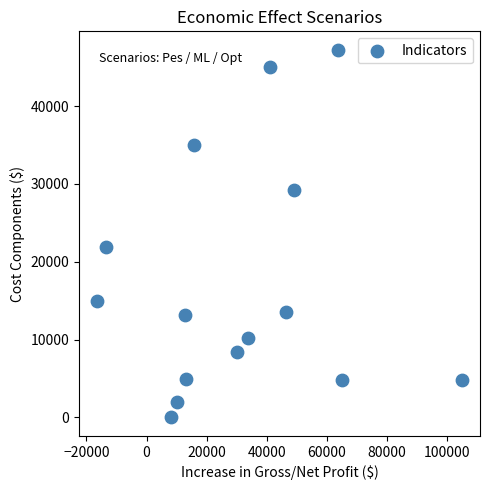

What Y value in the scatter plot is closest to 23625?

21960